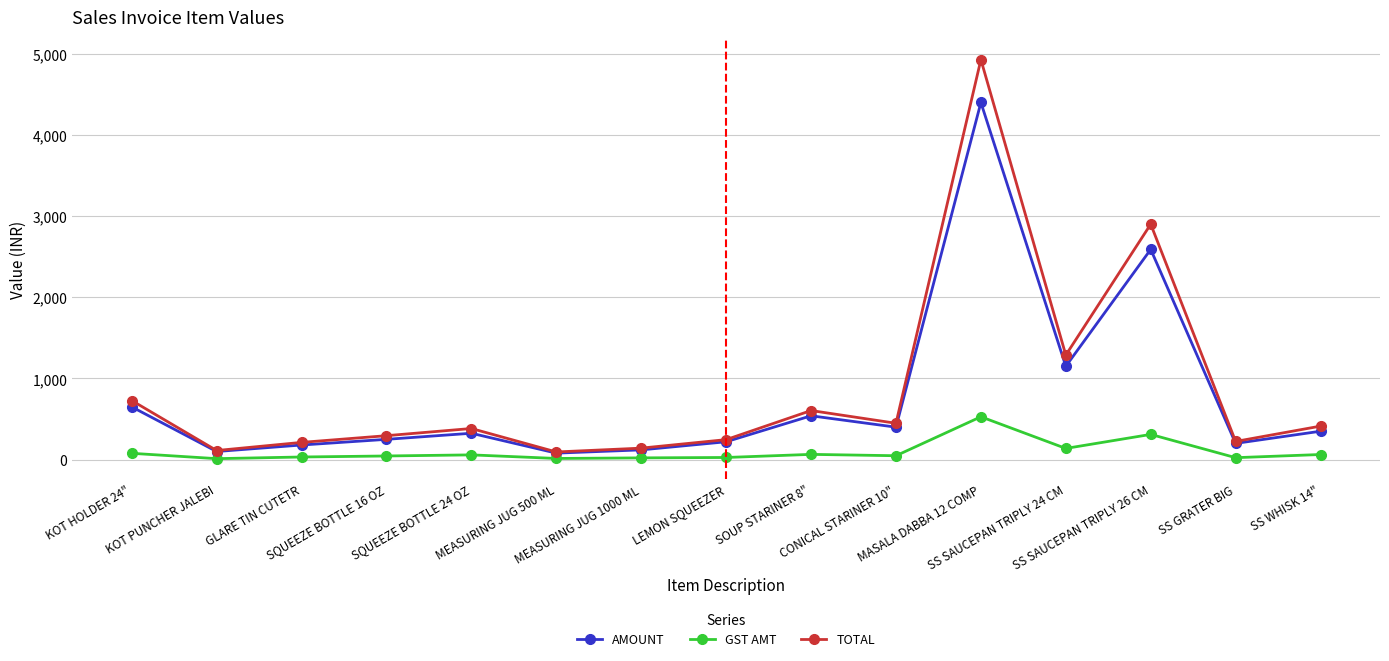

What are all the series names shown in the legend?

AMOUNT, GST AMT, TOTAL